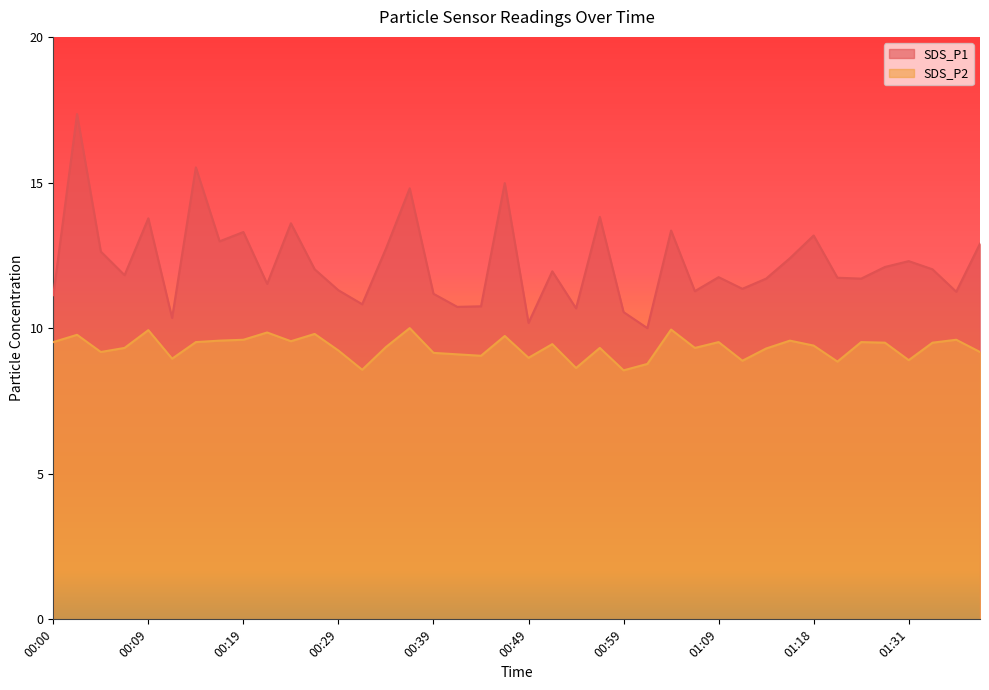

Reading left to right, list all the values displayed in this chart.

SDS_P1: 00:00=11.1	00:02=17.4	00:05=12.6	00:07=11.8	00:09=13.8	00:12=10.3	00:14=15.5	00:17=13.0	00:19=13.3	00:22=11.5	00:24=13.6	00:27=12.0	00:29=11.3	00:32=10.8	00:34=12.7	00:37=14.8	00:39=11.2	00:41=10.7	00:44=10.8	00:46=15.0	00:49=10.2	00:51=11.9	00:54=10.7	00:56=13.8	00:59=10.6	01:01=10.0	01:04=13.3	01:06=11.3	01:09=11.8	01:11=11.3	01:13=11.7	01:16=12.4	01:18=13.2	01:21=11.7	01:23=11.7	01:29=12.1	01:31=12.3	01:33=12.0	01:36=11.2	01:38=12.9
SDS_P2: 00:00=9.5	00:02=9.8	00:05=9.2	00:07=9.3	00:09=9.9	00:12=8.9	00:14=9.5	00:17=9.6	00:19=9.6	00:22=9.8	00:24=9.6	00:27=9.8	00:29=9.2	00:32=8.6	00:34=9.3	00:37=10.0	00:39=9.2	00:41=9.1	00:44=9.1	00:46=9.7	00:49=9.0	00:51=9.4	00:54=8.6	00:56=9.3	00:59=8.6	01:01=8.8	01:04=9.9	01:06=9.3	01:09=9.5	01:11=8.9	01:13=9.3	01:16=9.6	01:18=9.4	01:21=8.8	01:23=9.5	01:29=9.5	01:31=8.9	01:33=9.5	01:36=9.6	01:38=9.2